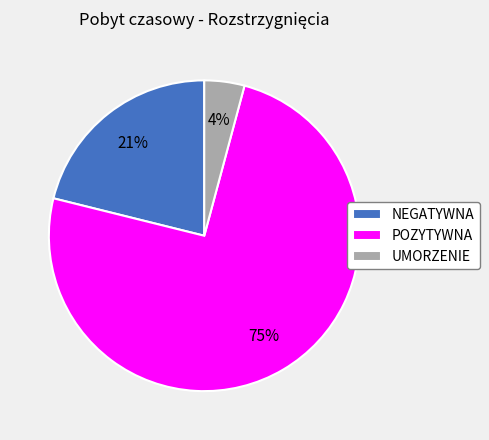

Combined, do POZYTYWNA and UMORZENIE account for over 50%?

Yes